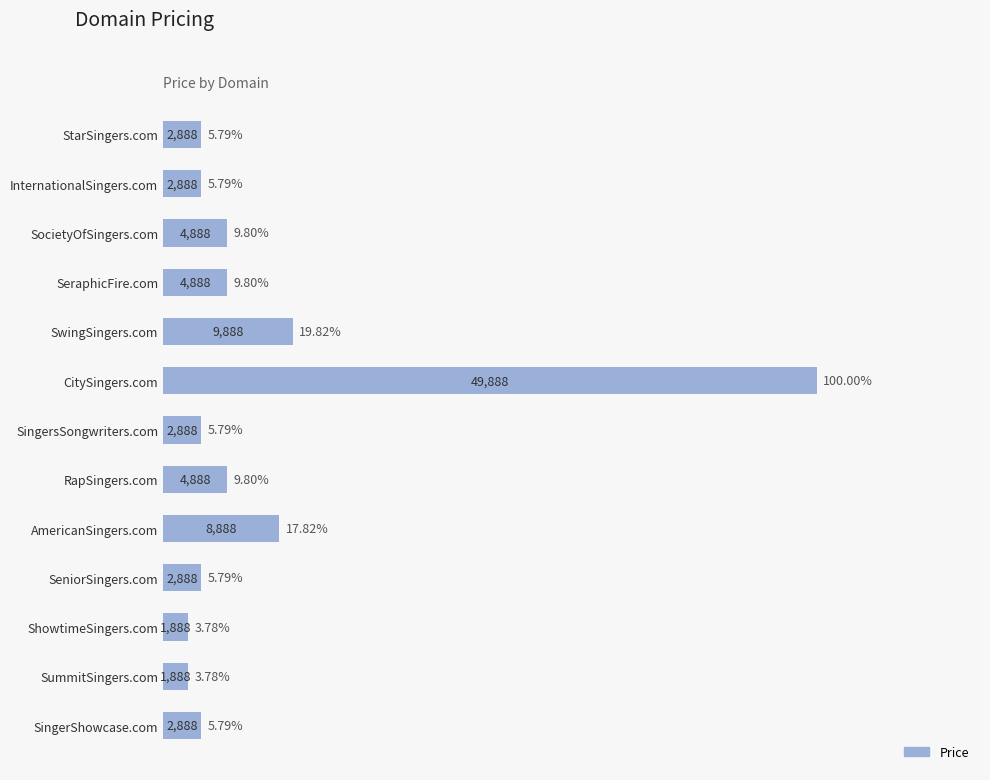

Which has a higher value, SummitSingers.com or SwingSingers.com?

SwingSingers.com